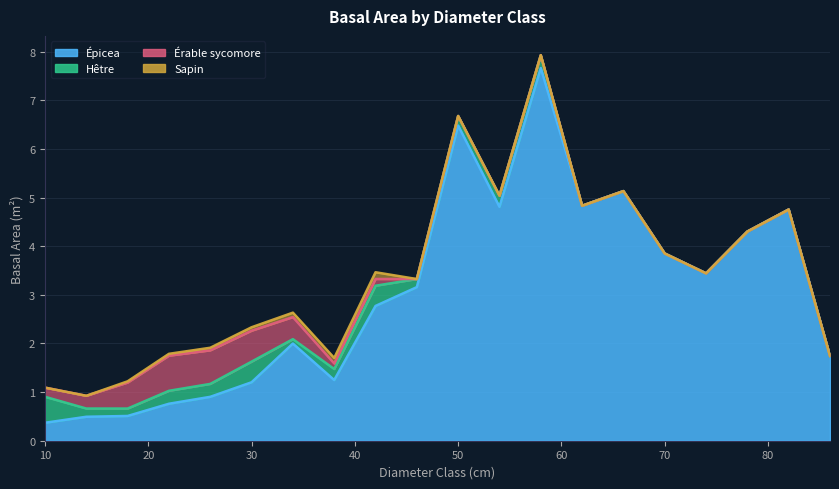

What is the average value of the Épicea series?

3.0